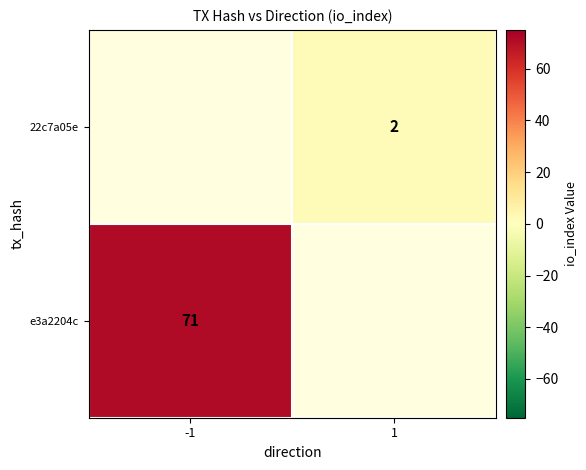

True or false: e3a2204c has a value of 118 at -1.

False